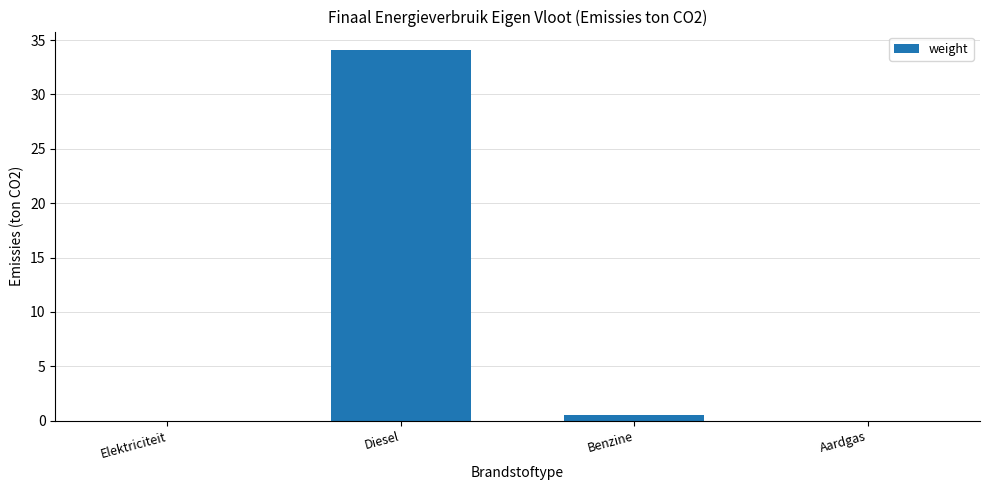

What is the average value?

8.6